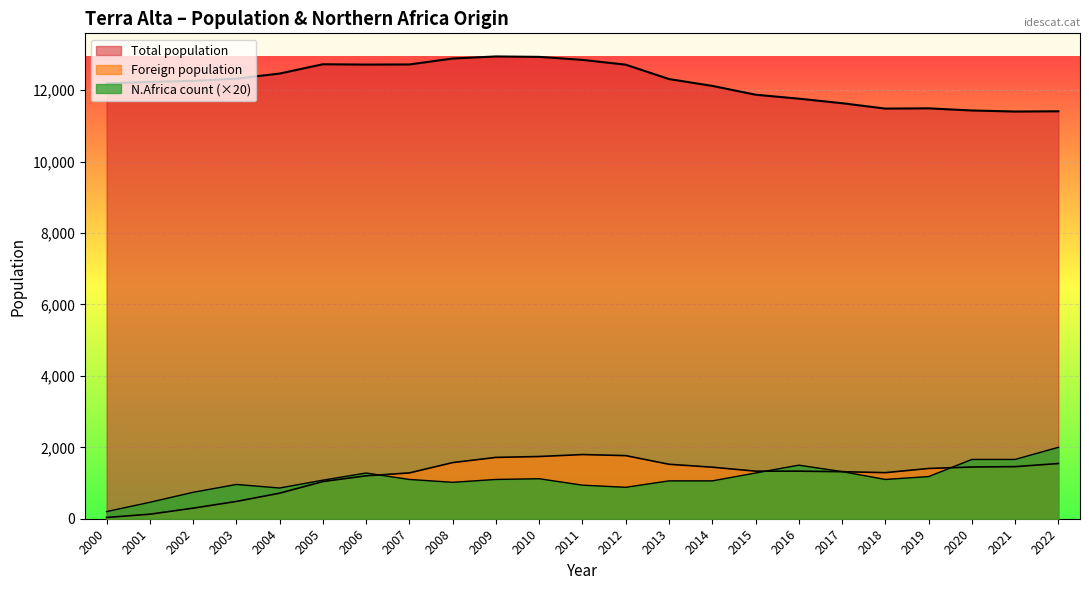

Read the Foreign population value at 2008, to the nearest 100.

1600